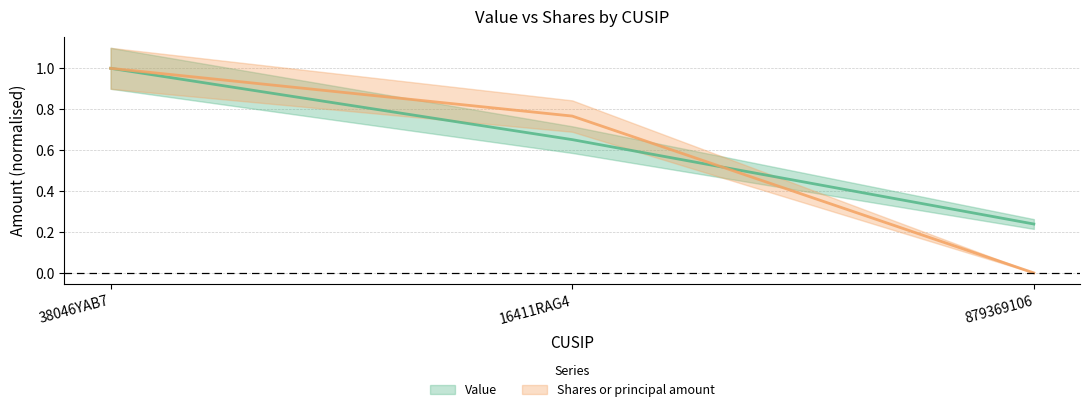

At how many categories does at least one series exceed 0?

3